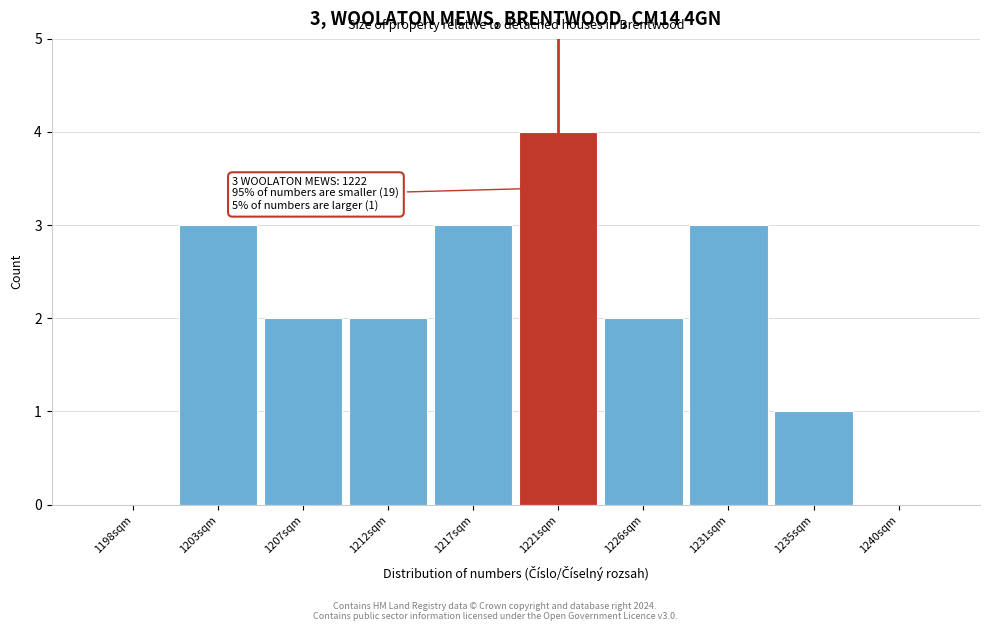

Reading left to right, what are all the values shown in this chart?

1198sqm=0	1203sqm=3	1207sqm=2	1212sqm=2	1217sqm=3	1221sqm=4	1226sqm=2	1231sqm=3	1235sqm=1	1240sqm=0